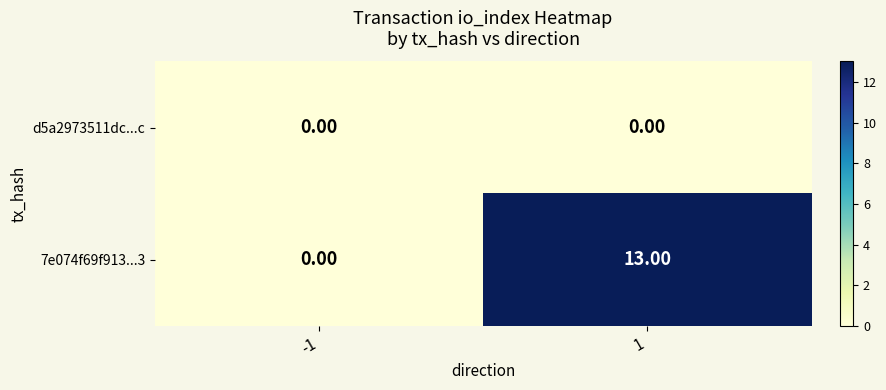

Which series has the largest total across all categories?

7e074f69f913...3